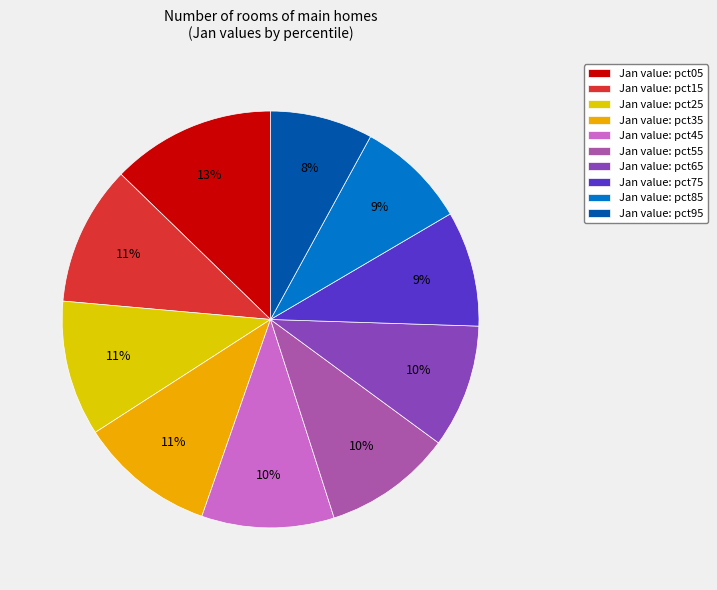

How many slices are in this pie chart?

10